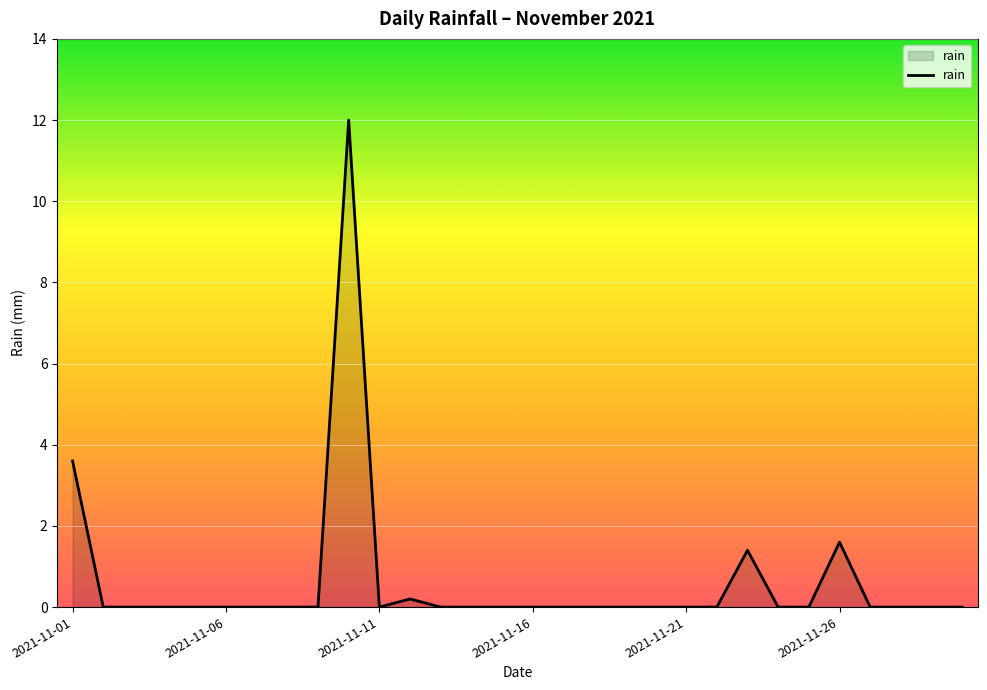

What is the greatest value displayed?

12.0